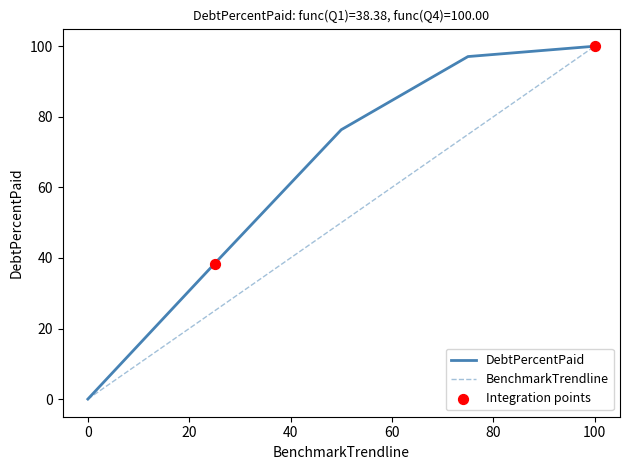

What is the maximum value shown in the chart?

100.0